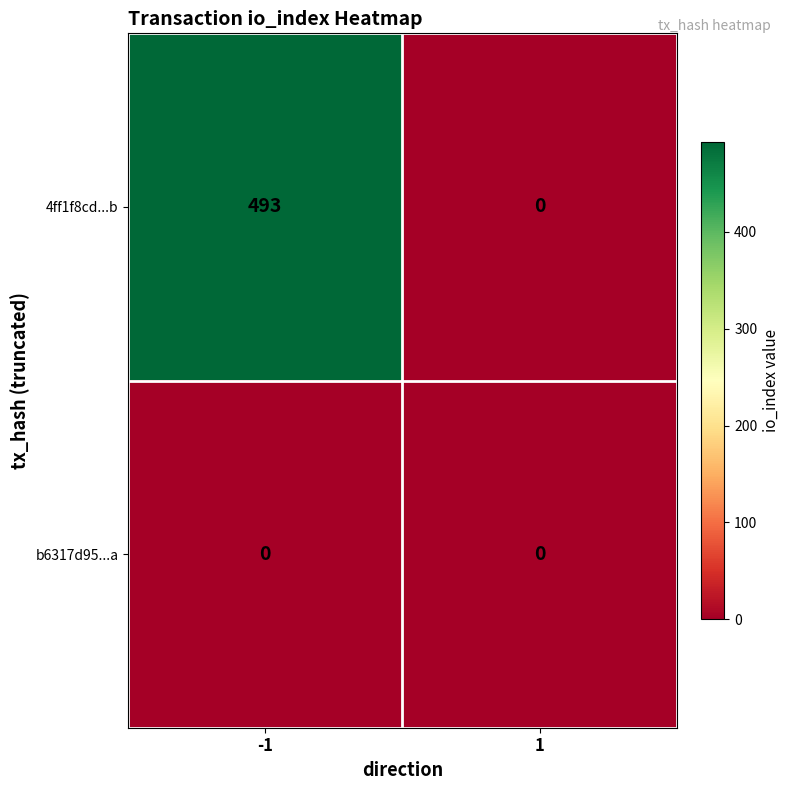

List the series in order of their overall mean, highest first.

4ff1f8cd...b, b6317d95...a